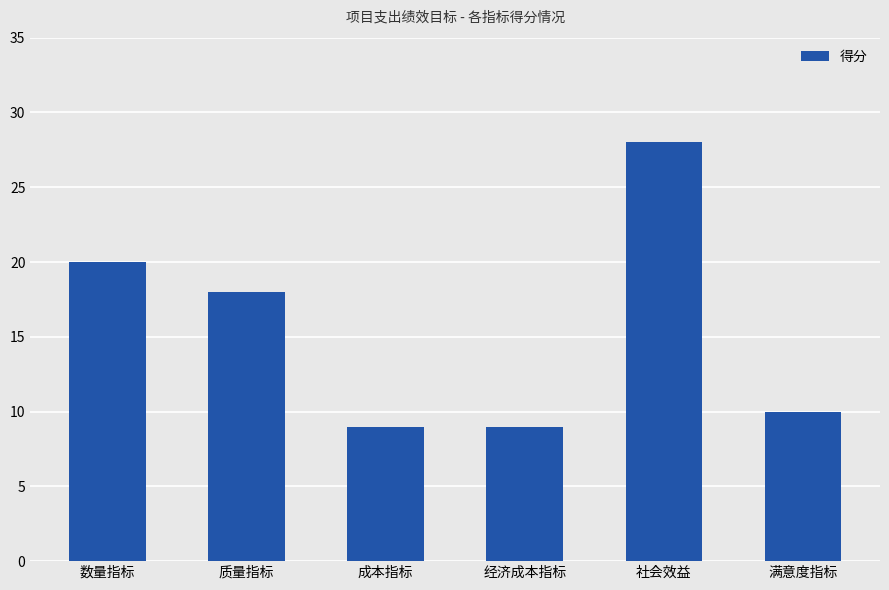

The value at 经济成本指标 is 9. True or false?

True